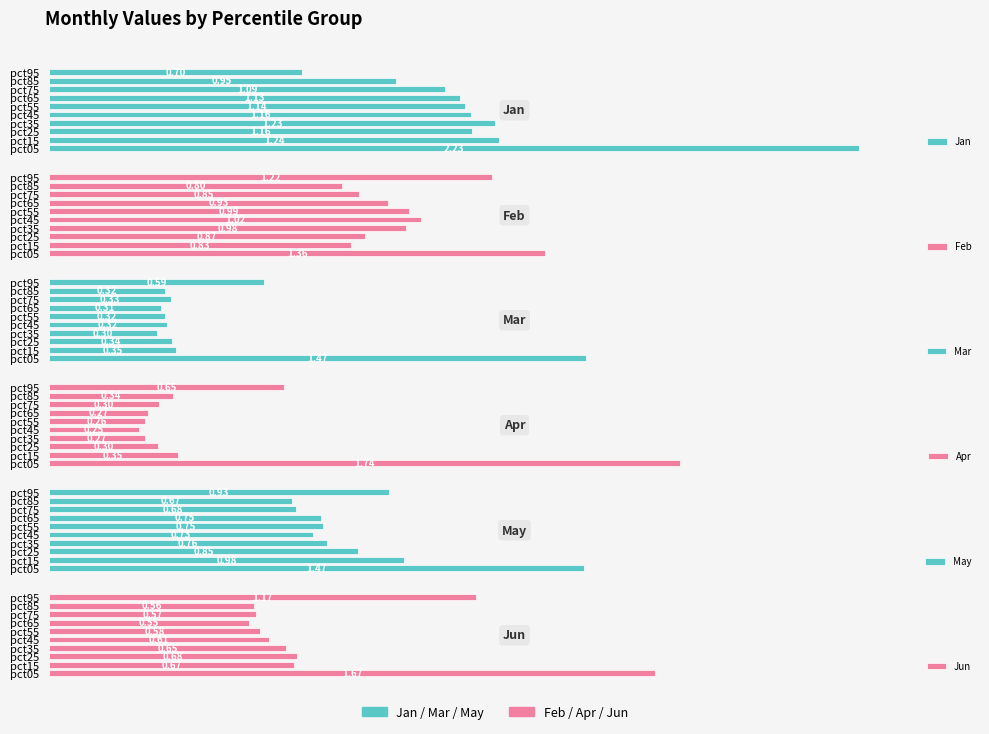

Between pct25 and pct95, which series saw the biggest shift?

Jun